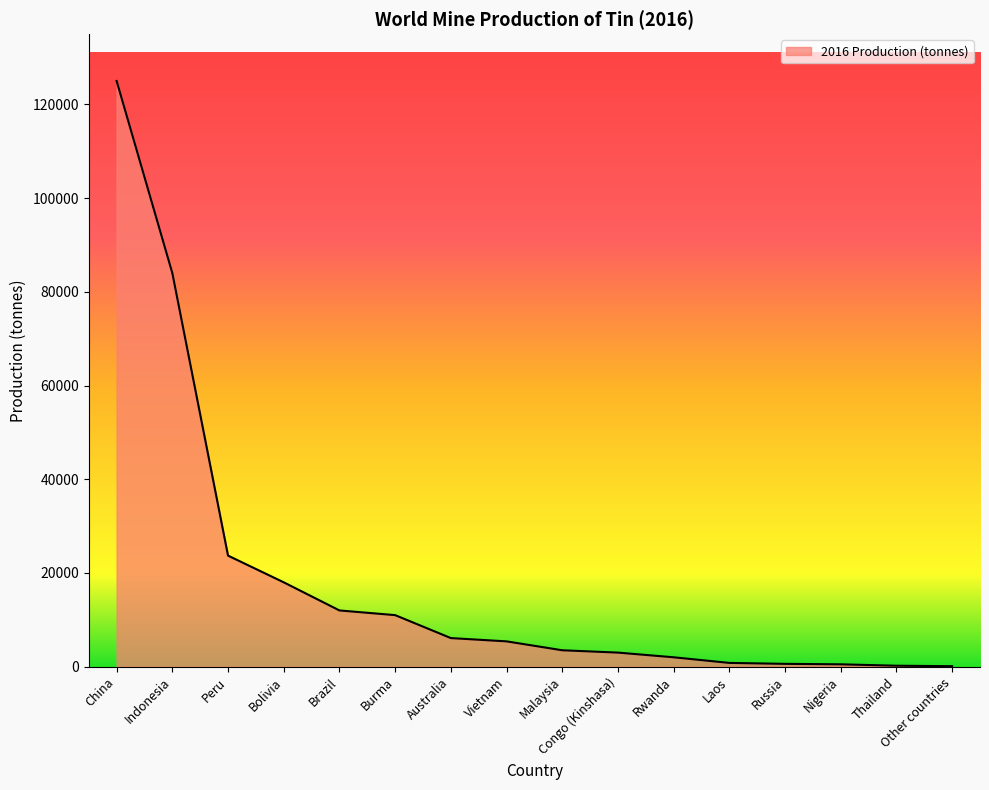

At which category does the chart reach its peak across all series?

China